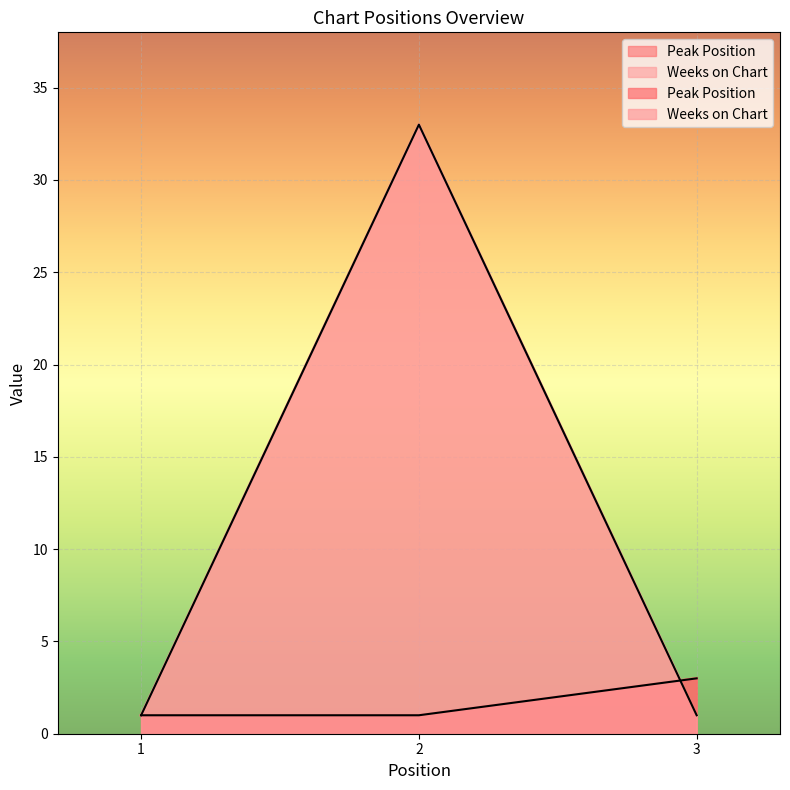

Which series changed the most between 2 and 3?

Weeks on Chart